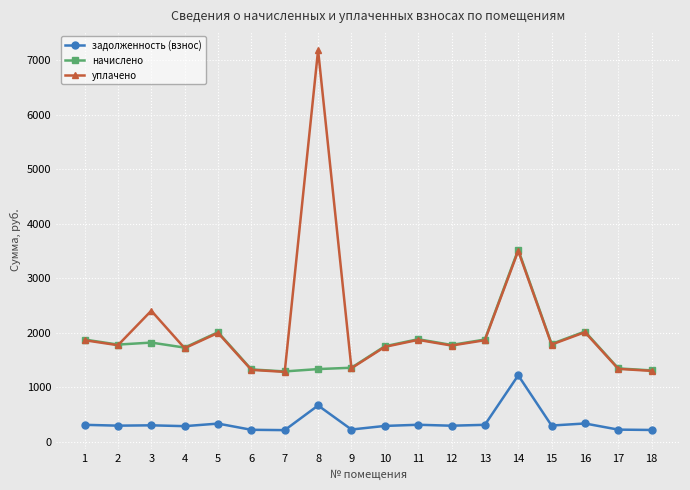

What is the sum of the начислено values at 6 and 10?

3084.2